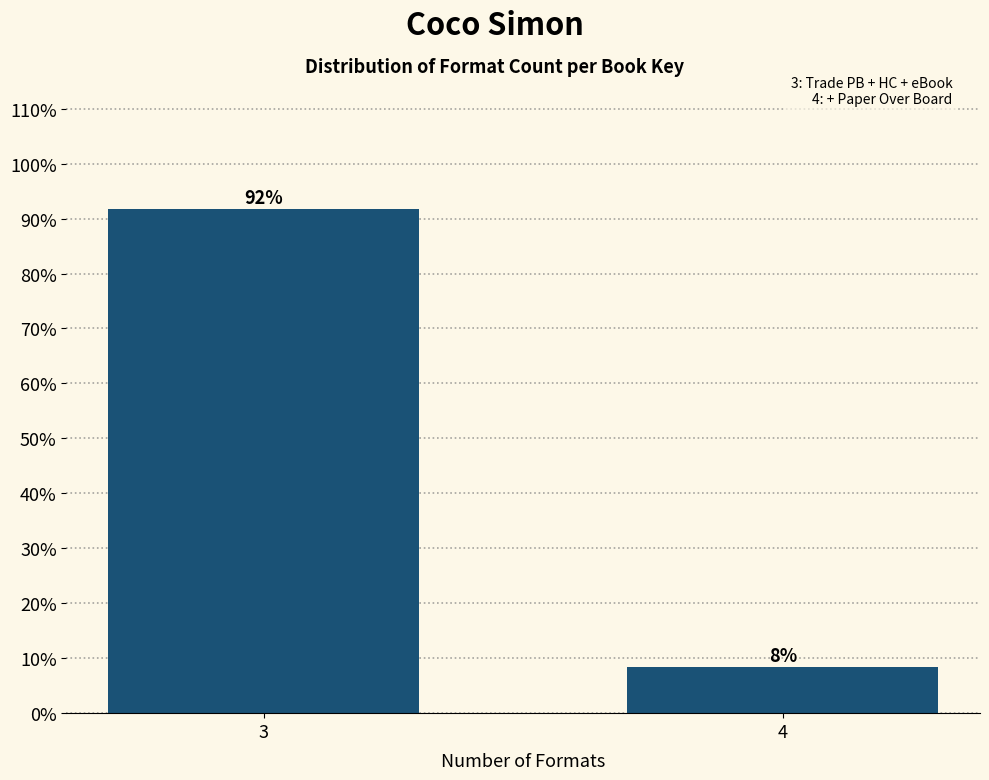

Which has a higher value, 3 or 4?

3